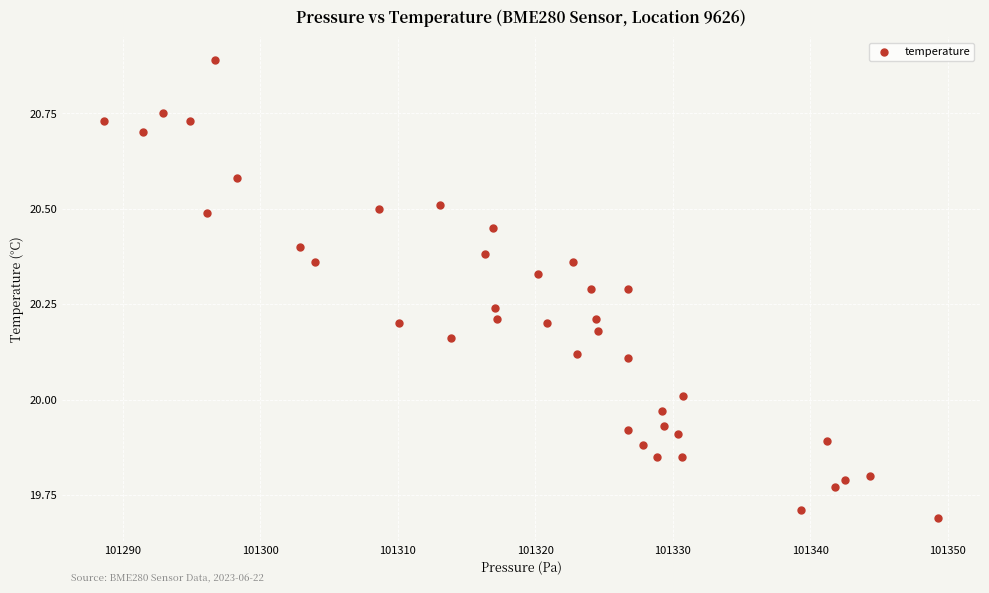

What is the range of Y values (max minus min)?

1.2